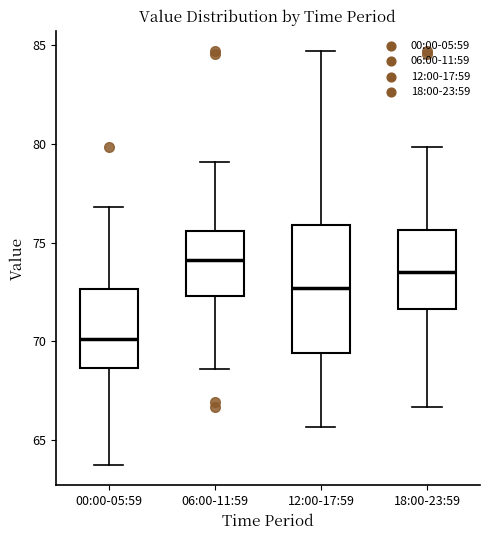

Reading left to right, transcribe this box plot: for each box, give where its median line is, the range the box spans, and where its two whiskers end, as read against the y-axis. The values are not printed on the chart, so give them approximately, as read against the axis.

00:00-05:59: median 70.0, box 68.5 to 72.5, whiskers 64.0 to 77.0
06:00-11:59: median 74.0, box 72.5 to 75.5, whiskers 68.5 to 79.0
12:00-17:59: median 72.5, box 69.5 to 76.0, whiskers 65.5 to 84.5
18:00-23:59: median 73.5, box 71.5 to 75.5, whiskers 66.5 to 80.0